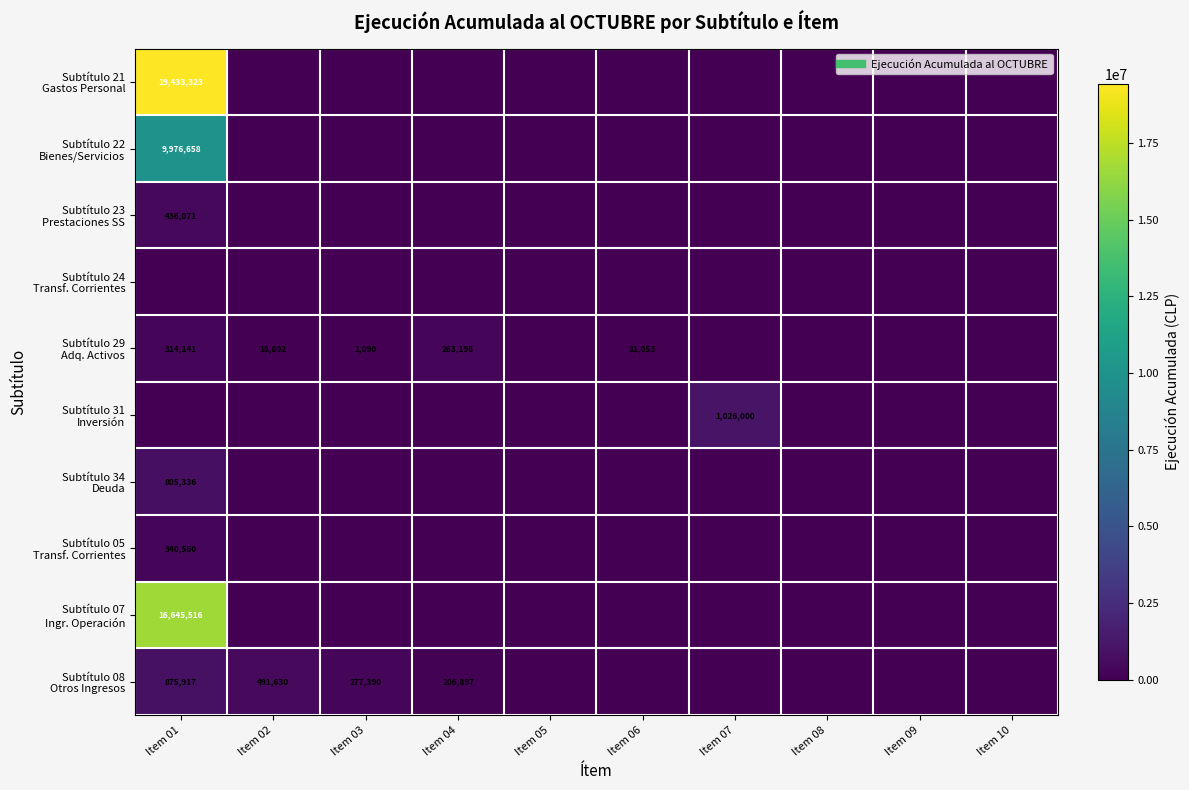

Which category has the highest value across all series?

Item 01